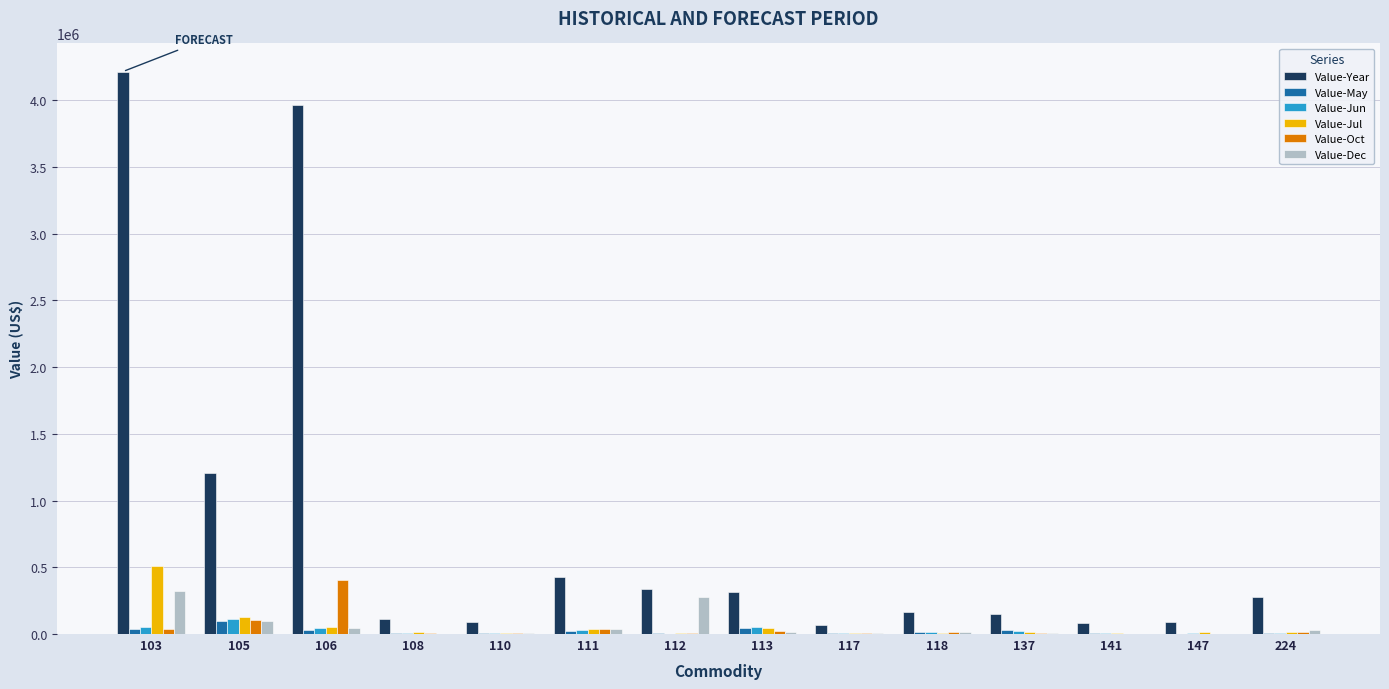

The value of Value-Year at 112 is 335677. True or false?

True